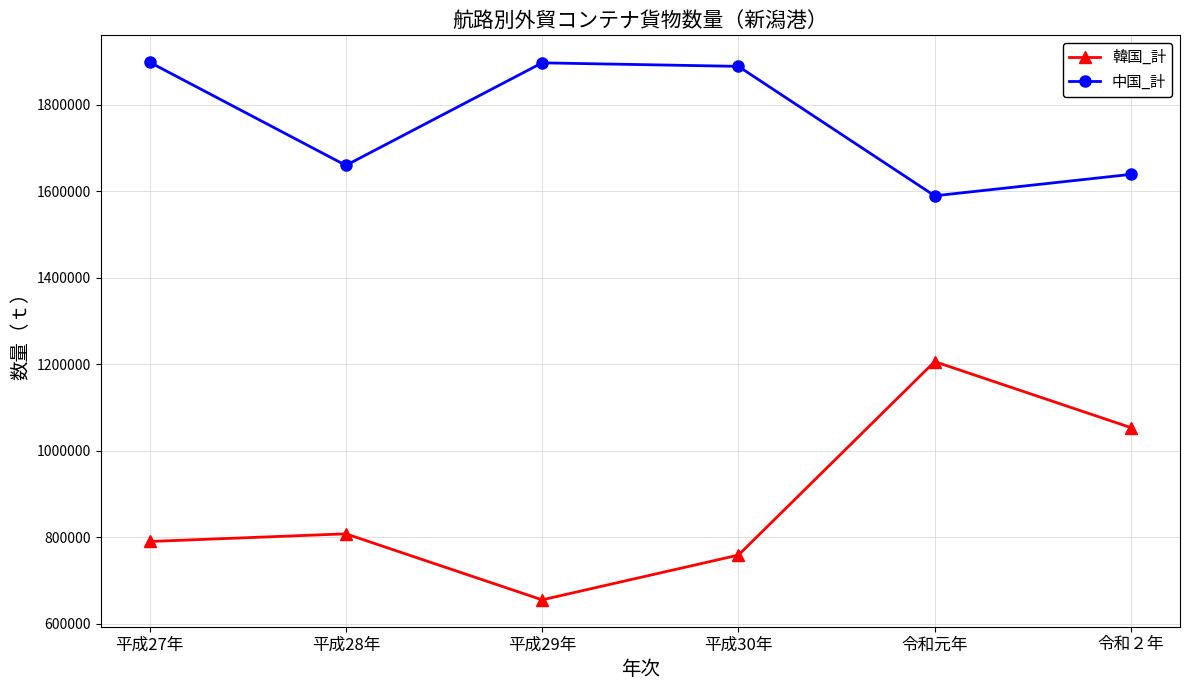

At which category does 韓国_計 reach its first local peak?

平成28年